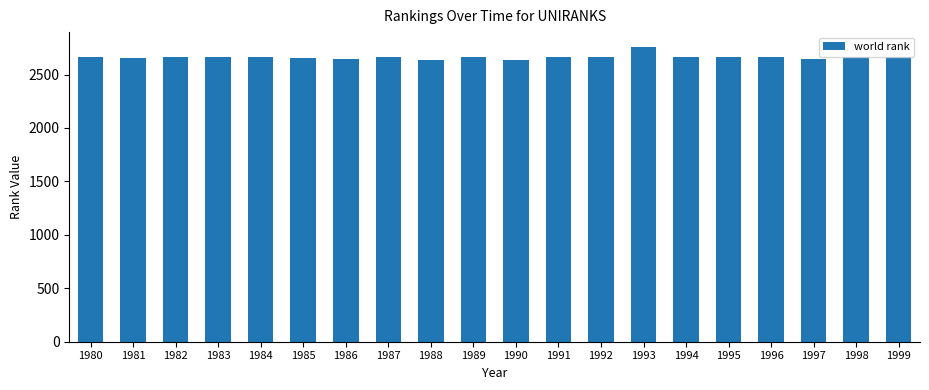

Does the chart contain any negative values?

No